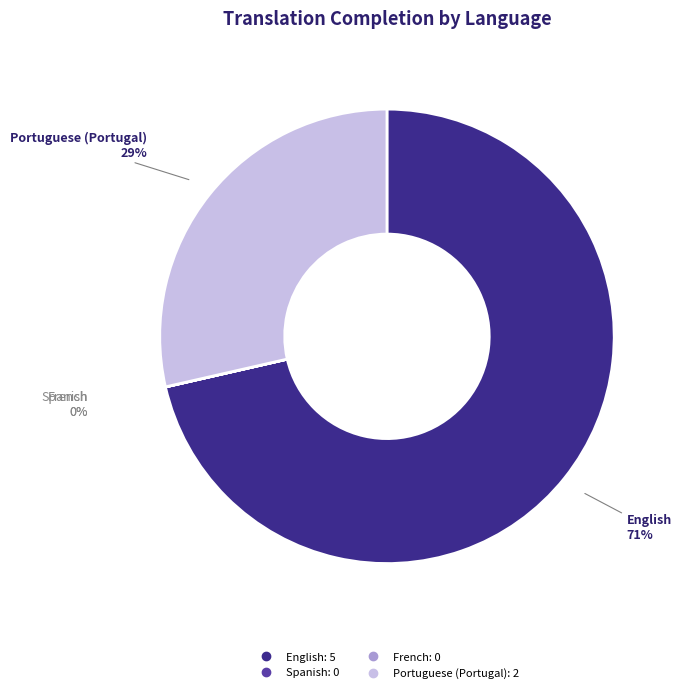

Is there a majority slice in this chart?

Yes